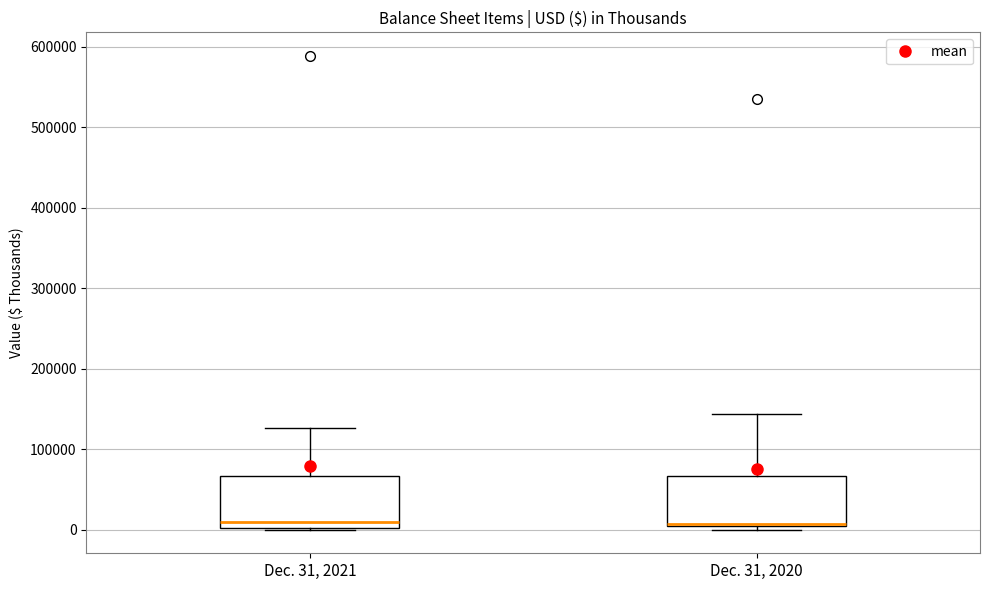

Reading left to right, read every box against the y-axis: the position of its median line, the range the box covers, and the ends of its whiskers. The values are not printed on the chart, so give them approximately, as read against the axis.

Dec. 31, 2021: median 10000, box 0 to 70000, whiskers 0 to 130000
Dec. 31, 2020: median 10000, box 0 to 70000, whiskers 0 (just below the box's lower edge) to 140000